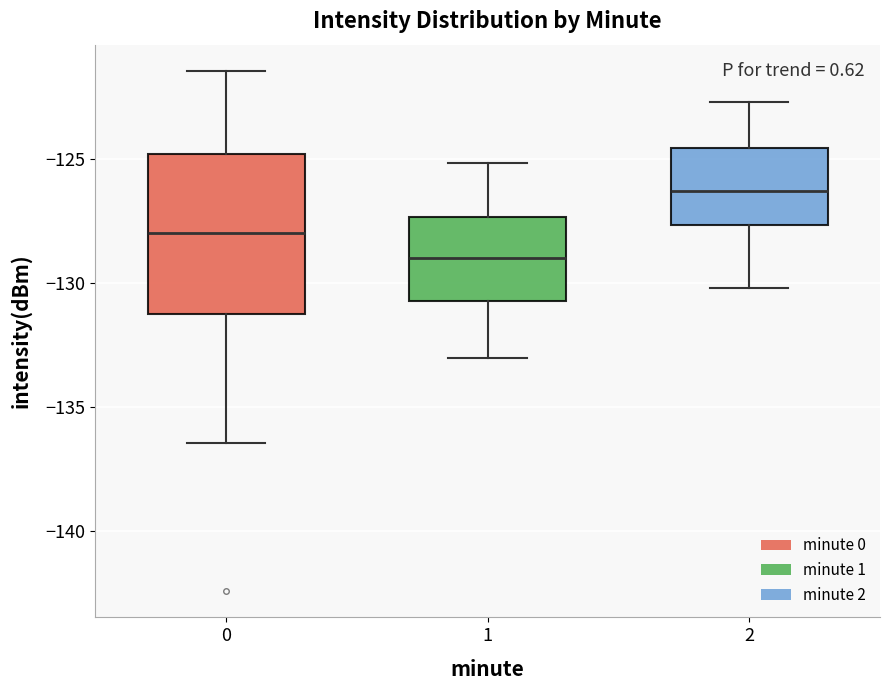

Reading left to right, read every box against the y-axis: the position of its median line, the range the box covers, and the ends of its whiskers. The values are not printed on the chart, so give them approximately, as read against the axis.

0: median -128.0, box -131.0 to -125.0, whiskers -136.5 to -121.5
1: median -129.0, box -130.5 to -127.5, whiskers -133.0 to -125.0
2: median -126.5, box -127.5 to -124.5, whiskers -130.0 to -122.5